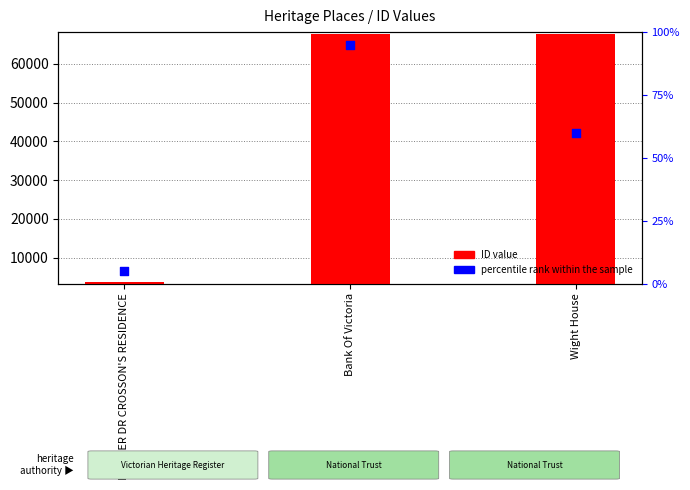

What is the change in value from FORMER DR CROSSON'S RESIDENCE to Wight House?

+63820